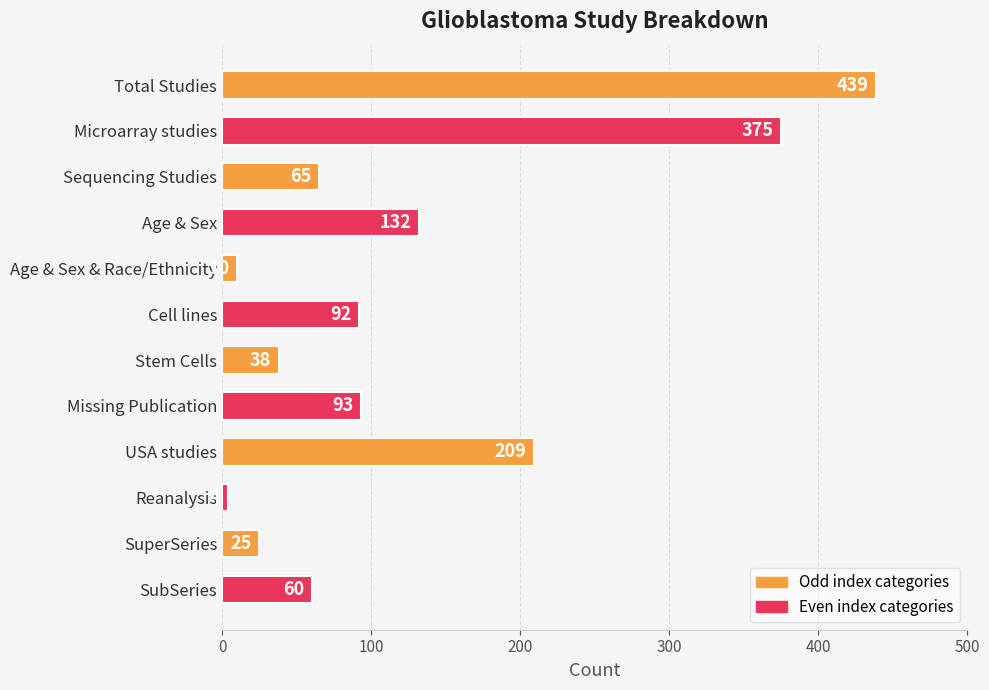

True or false: the data shows 38 at Stem Cells.

True